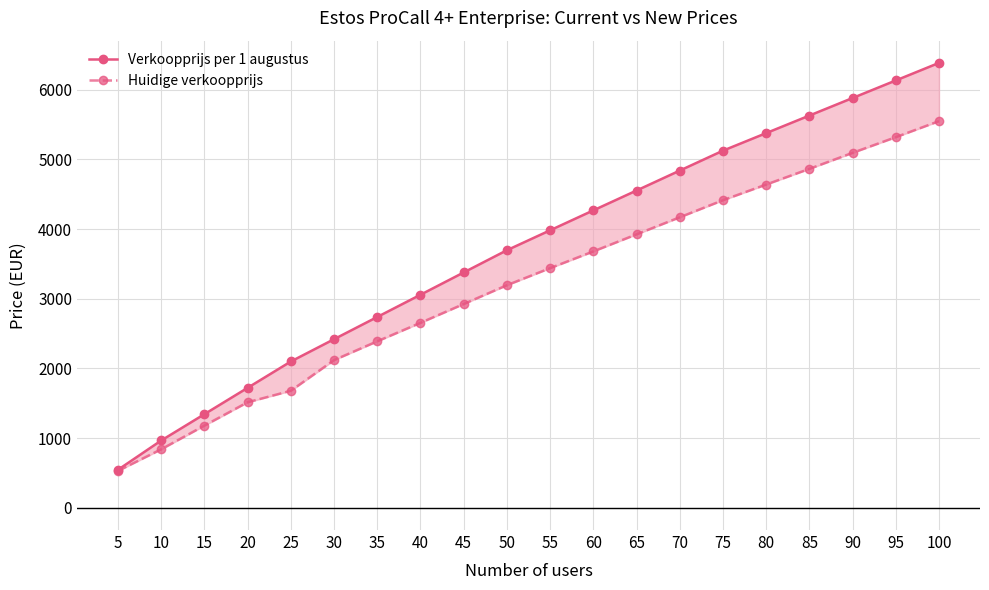

How many data points in Verkoopprijs per 1 augustus are above 3983?

9